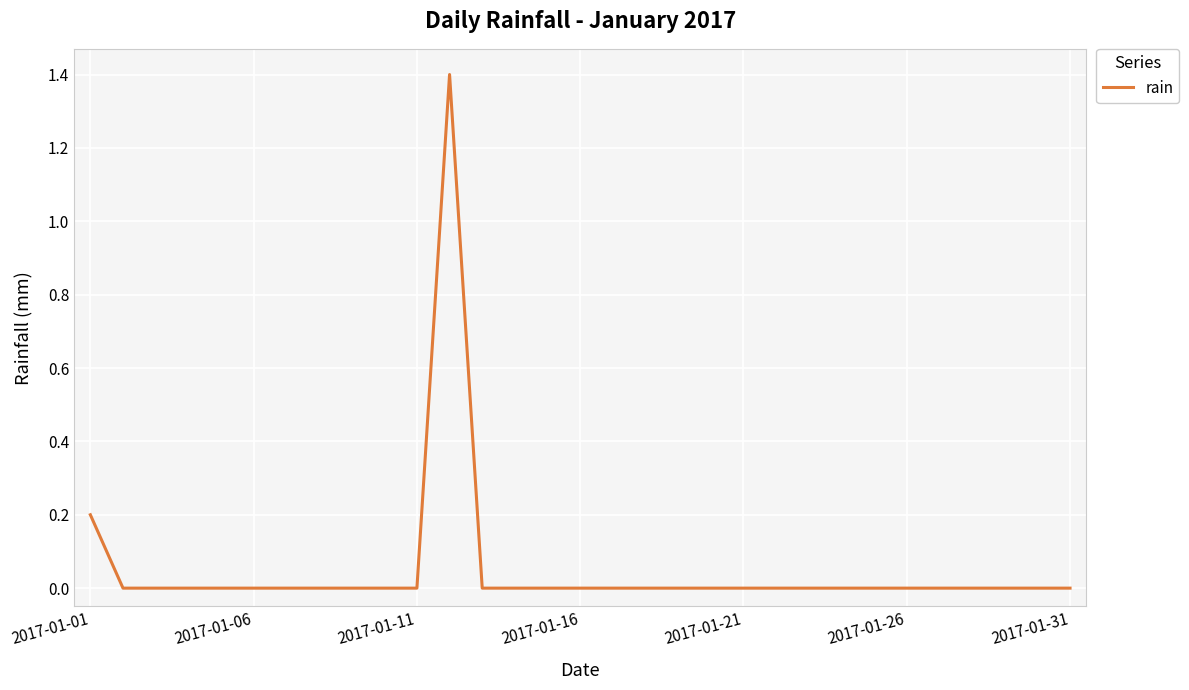

What is the maximum value shown in the chart?

1.4